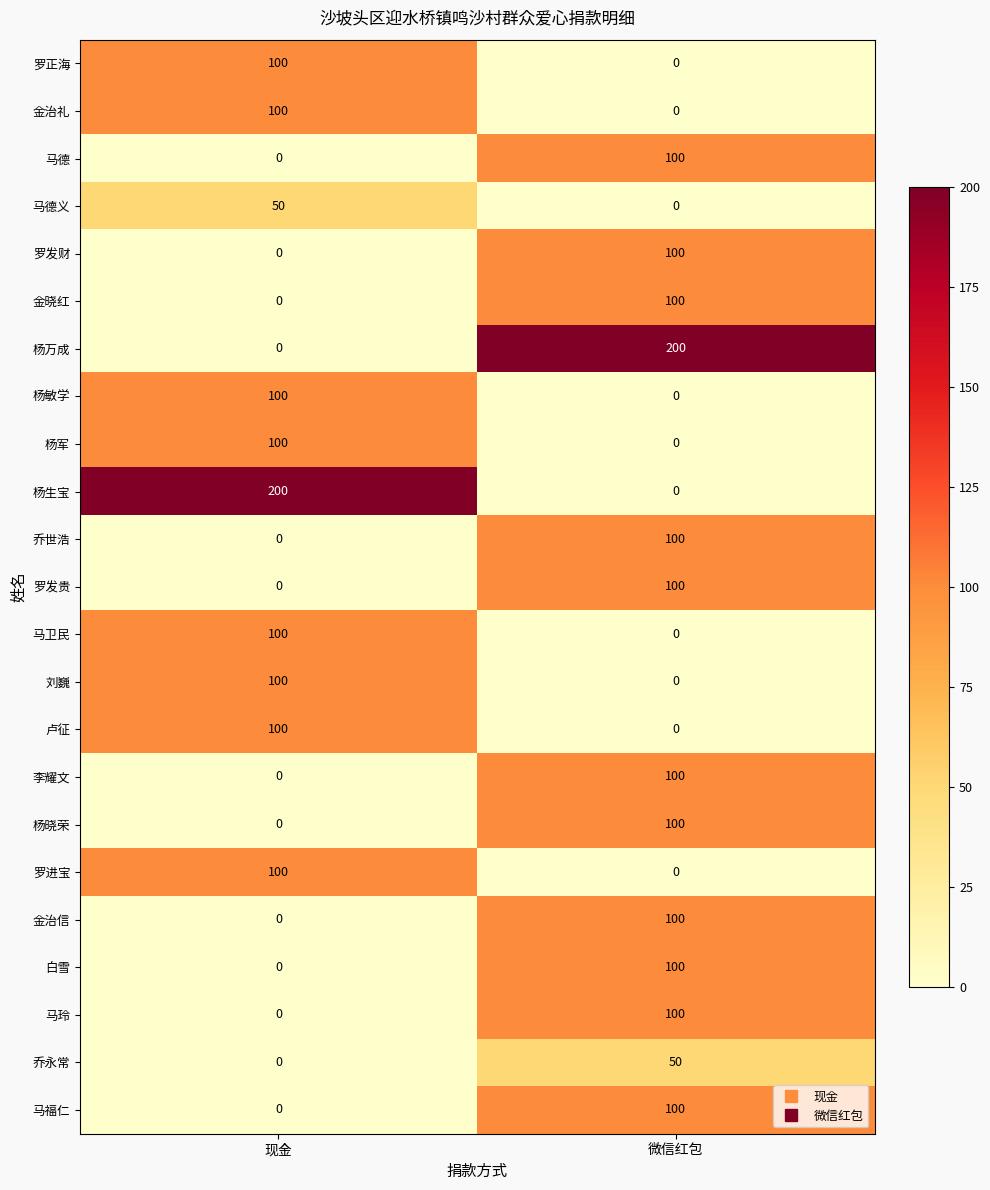

What is the maximum value shown in the chart?

200